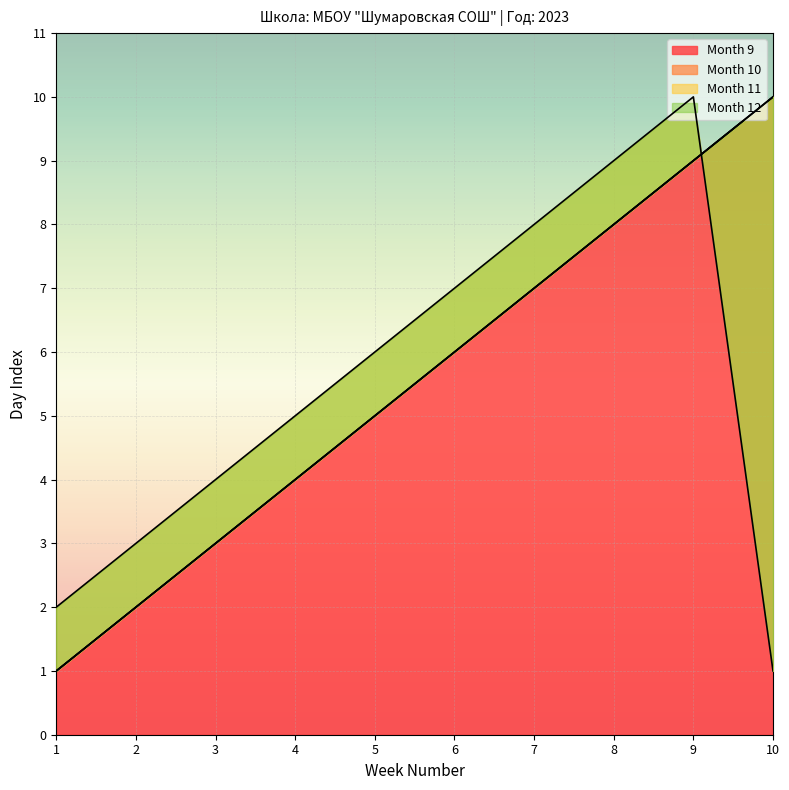

True or false: Month 10 and Month 11 intersect in this chart.

True